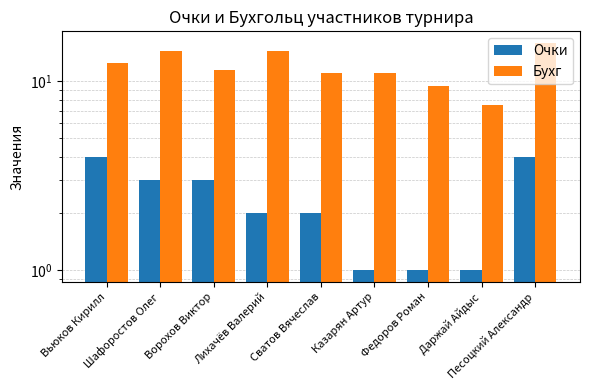

Which has a higher value, Казарян Артур or Песоцкий Александр?

Песоцкий Александр